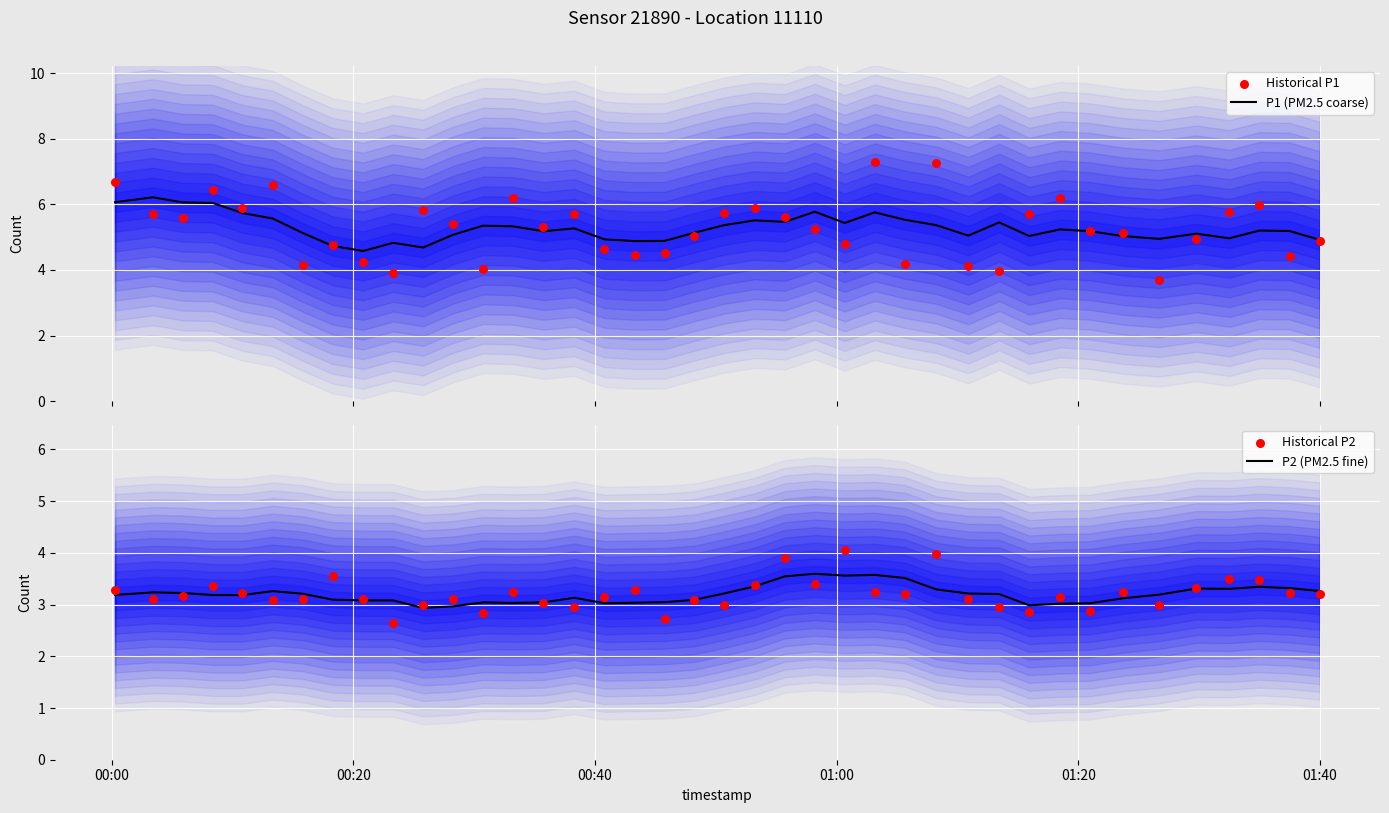

Which series has the largest total across all categories?

P1 (PM2.5 coarse)